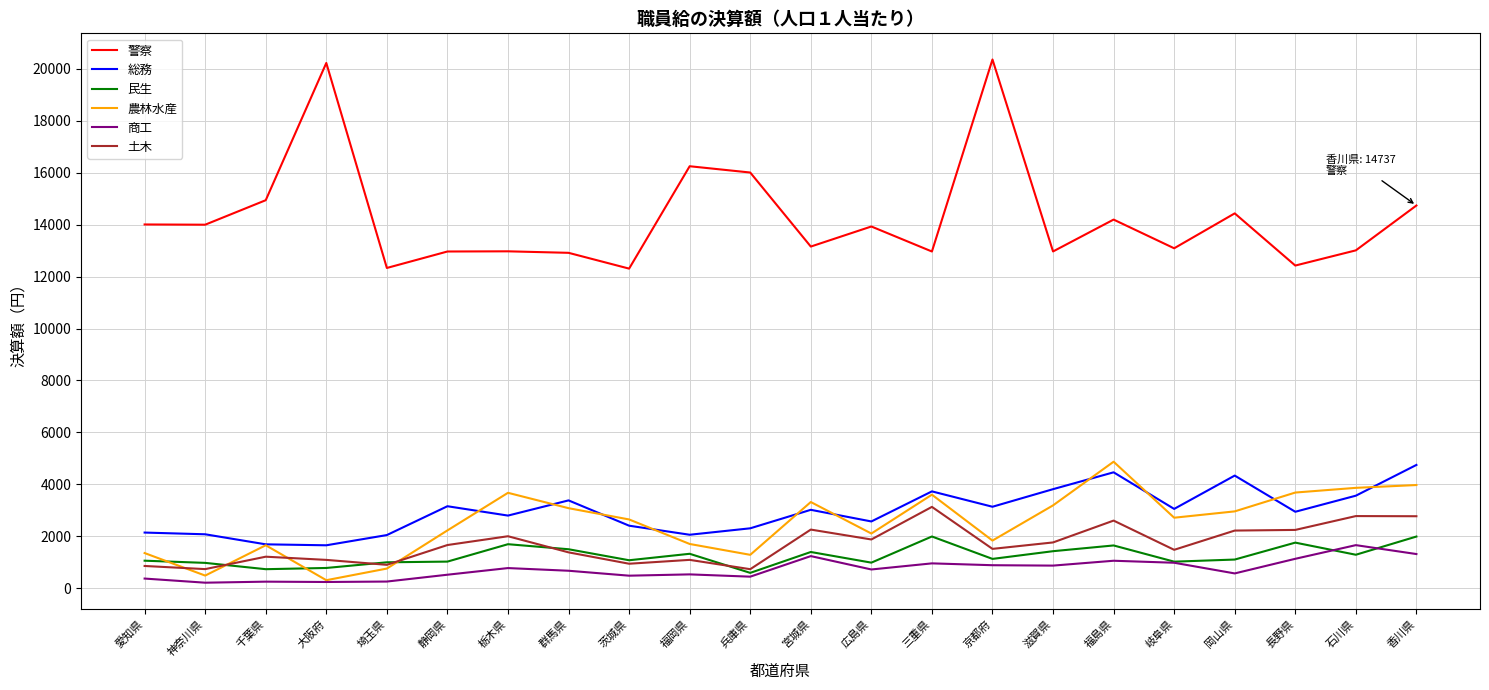

What is the average value of the 警察 series?

14281